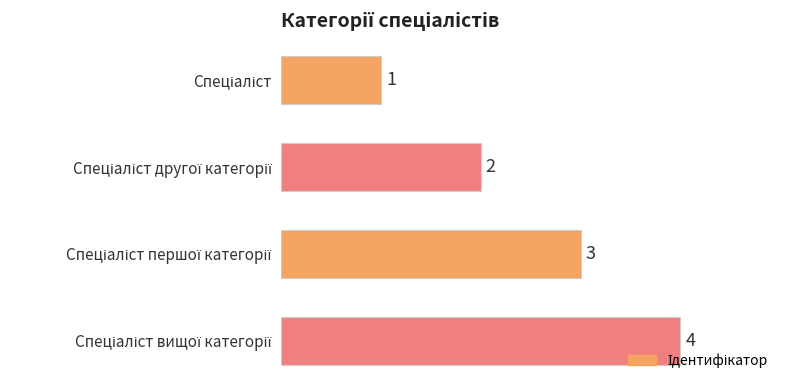

How many values are between 2 and 4?

3